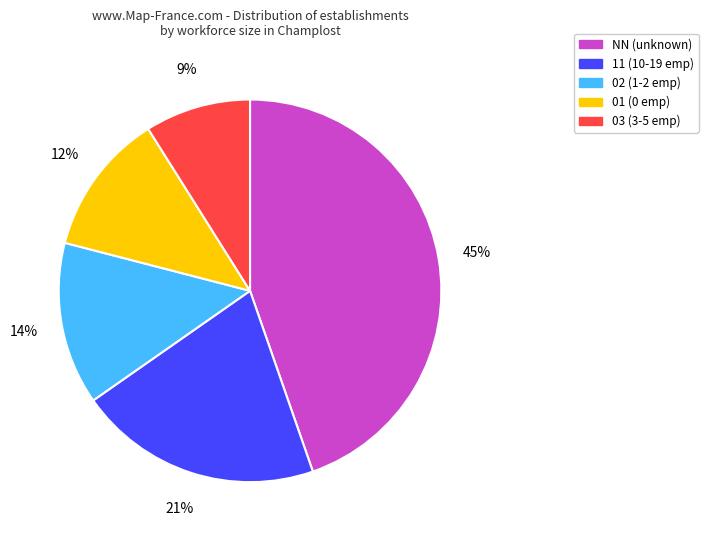

Rank the categories by value from lowest to highest.

03, 01, 02, 11, NN